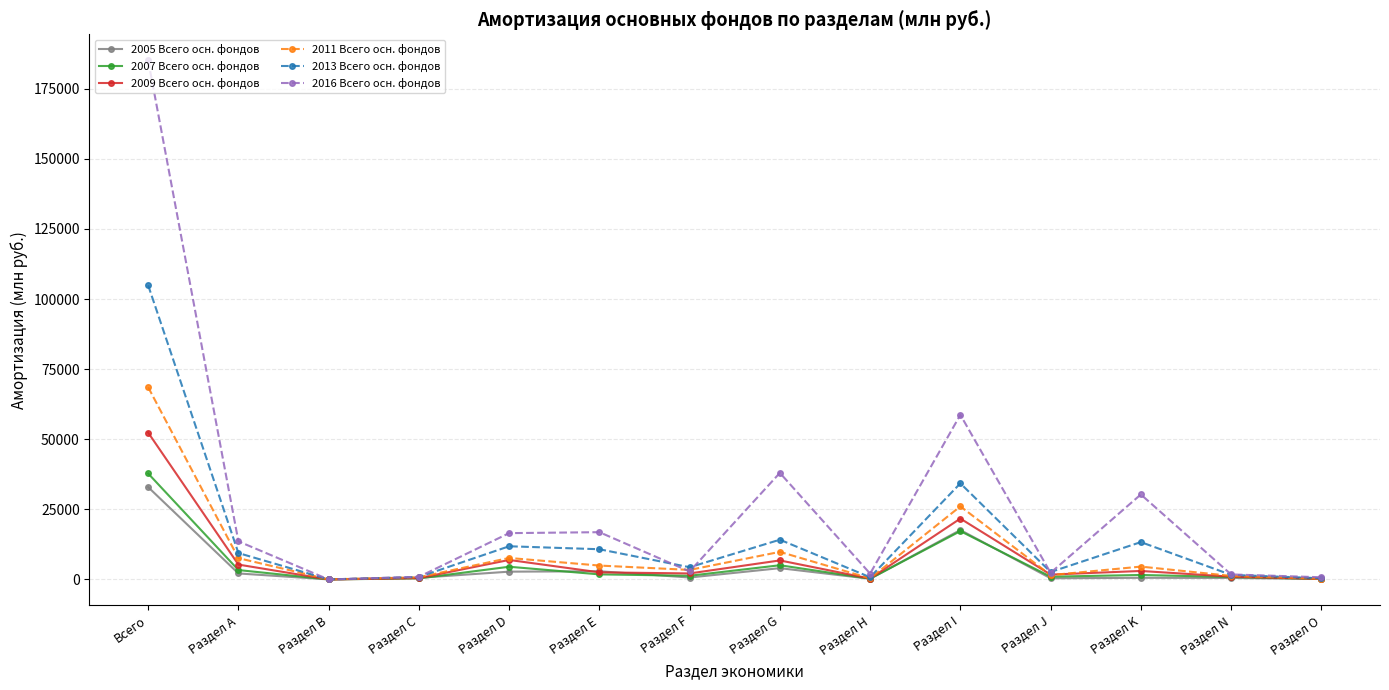

What is the greatest value displayed?

185140